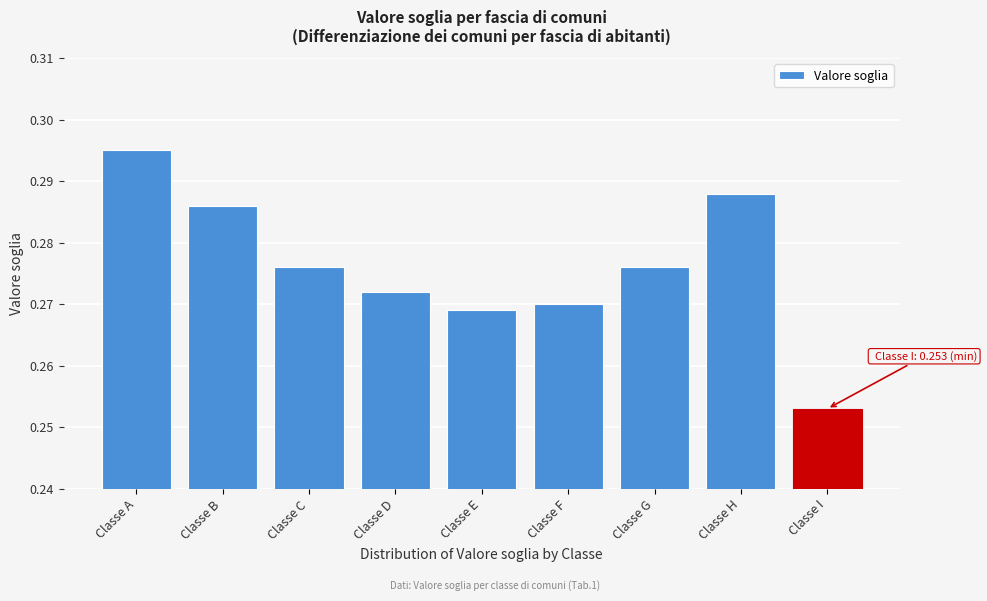

What is the sum of all values?

2.5